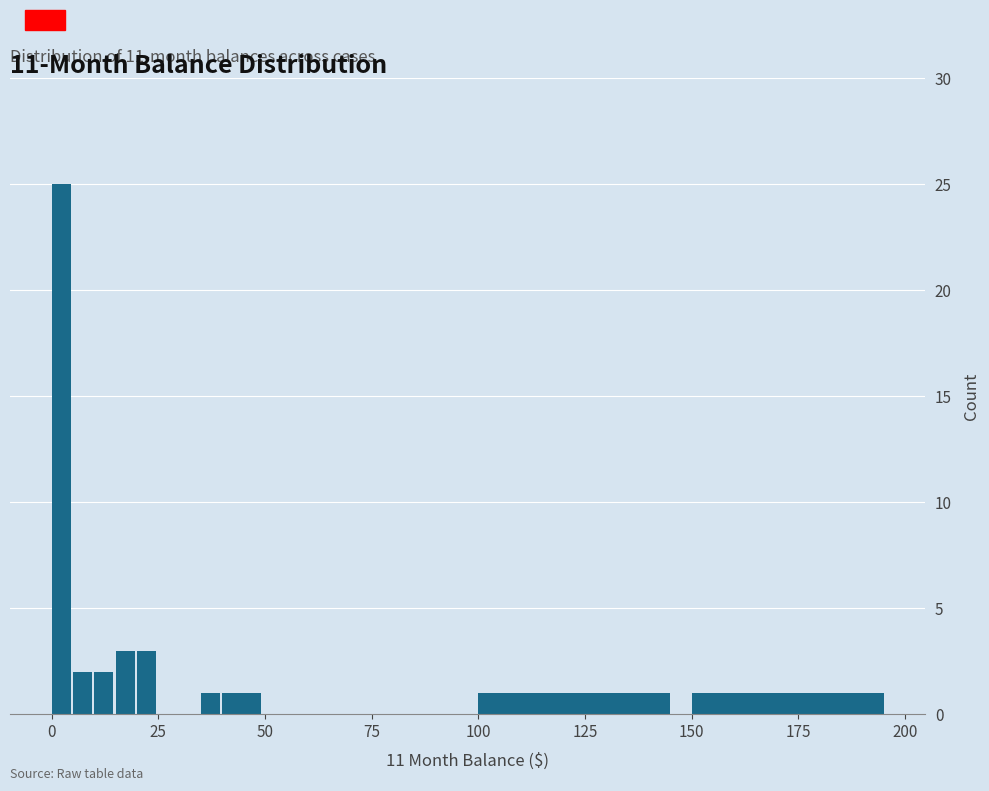

Around what value on the x-axis is the tallest bar? Give the approximate position of its centre, as read against the axis.

0